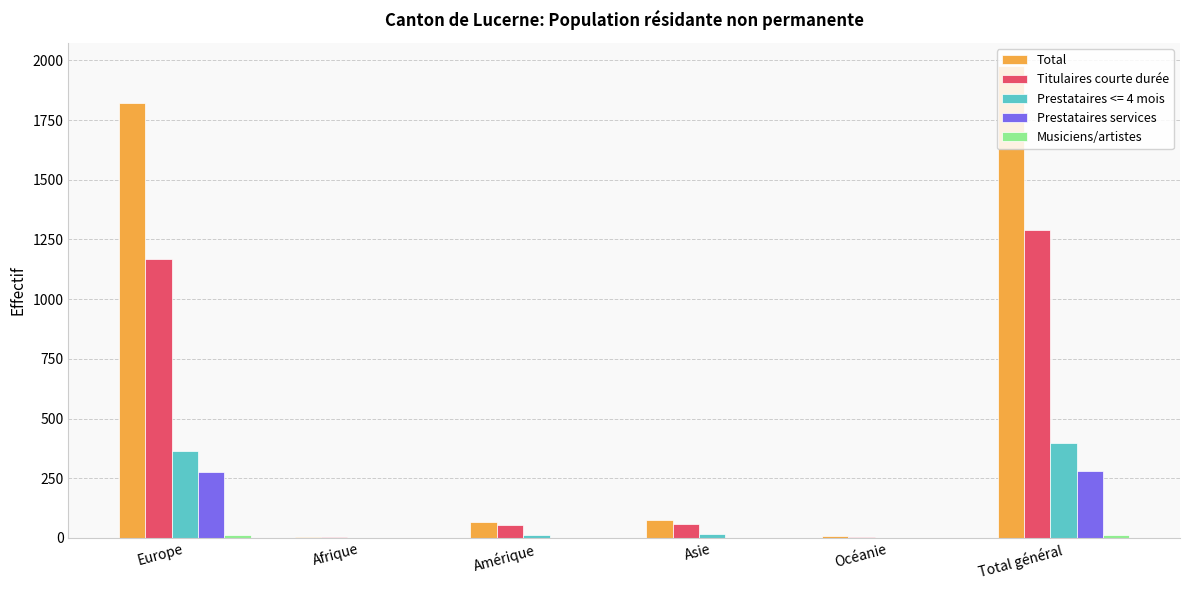

At which label is Titulaires courte durée closest to 646?

Europe